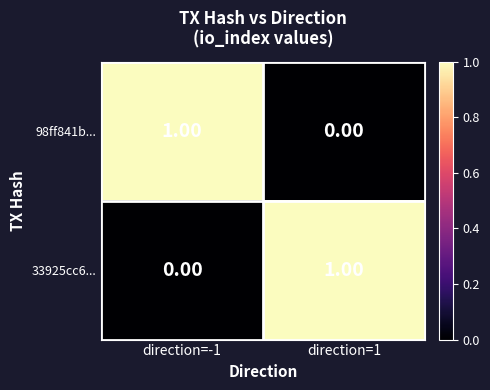

Rank the series at direction=-1 from lowest to highest value.

33925cc6..., 98ff841b...